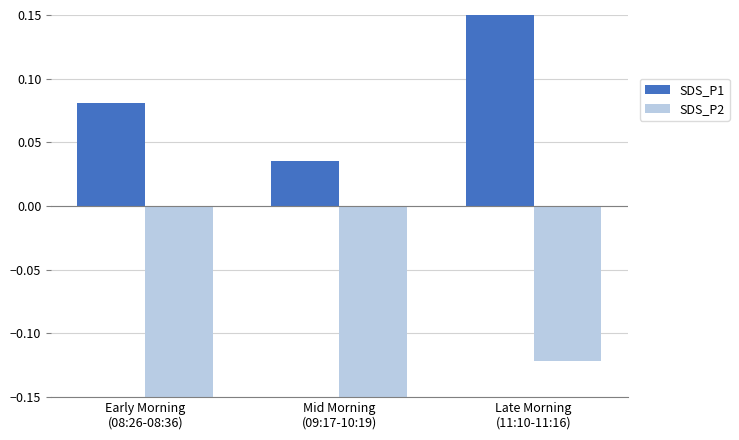

True or false: SDS_P1 has a value of 0.1 at Early Morning
(08:26-08:36).

True